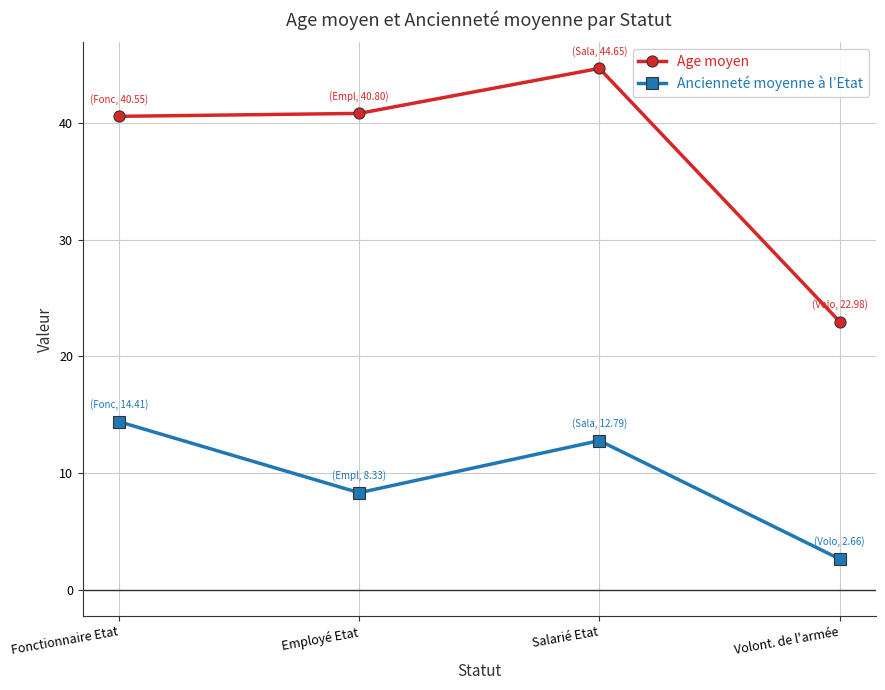

Read the Ancienneté moyenne à l’Etat value at Volont. de l'armée.

2.7